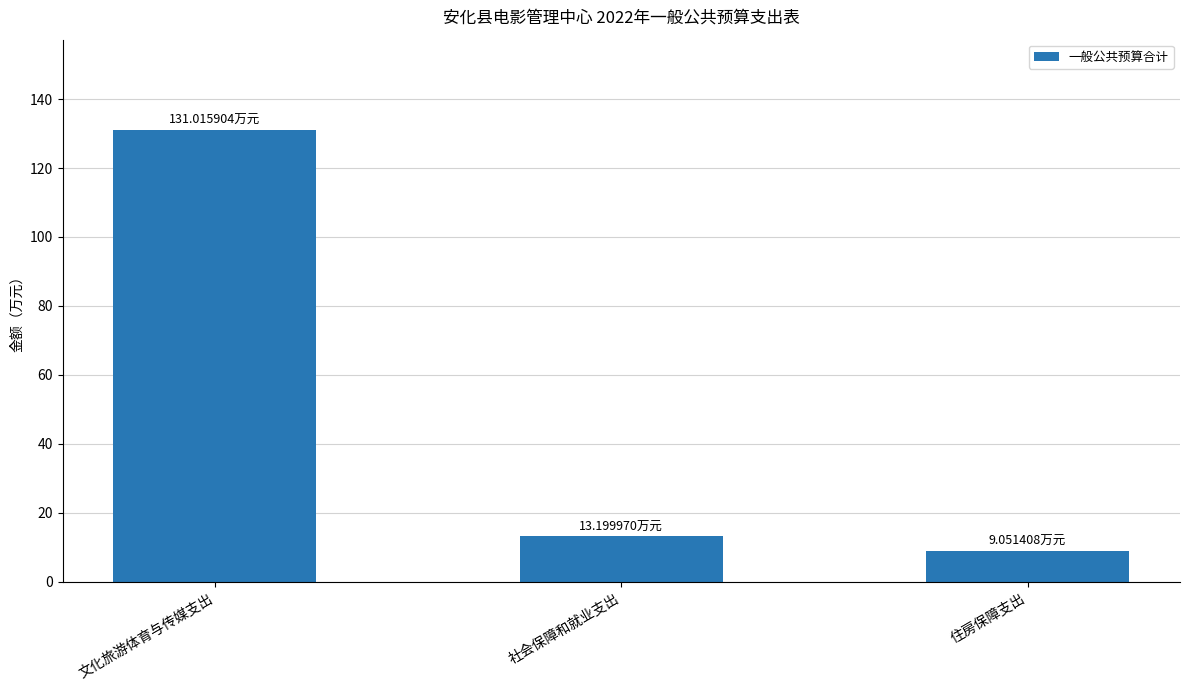

List the labels in order of value, largest first.

文化旅游体育与传媒支出, 社会保障和就业支出, 住房保障支出